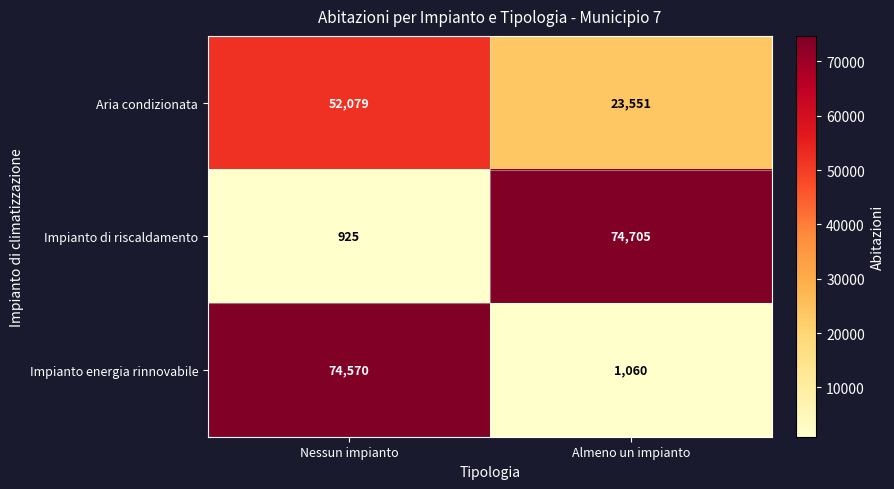

Reading left to right, extract all data points from this chart.

Aria condizionata: 52079	23551
Impianto di riscaldamento: 925	74705
Impianto energia rinnovabile: 74570	1060